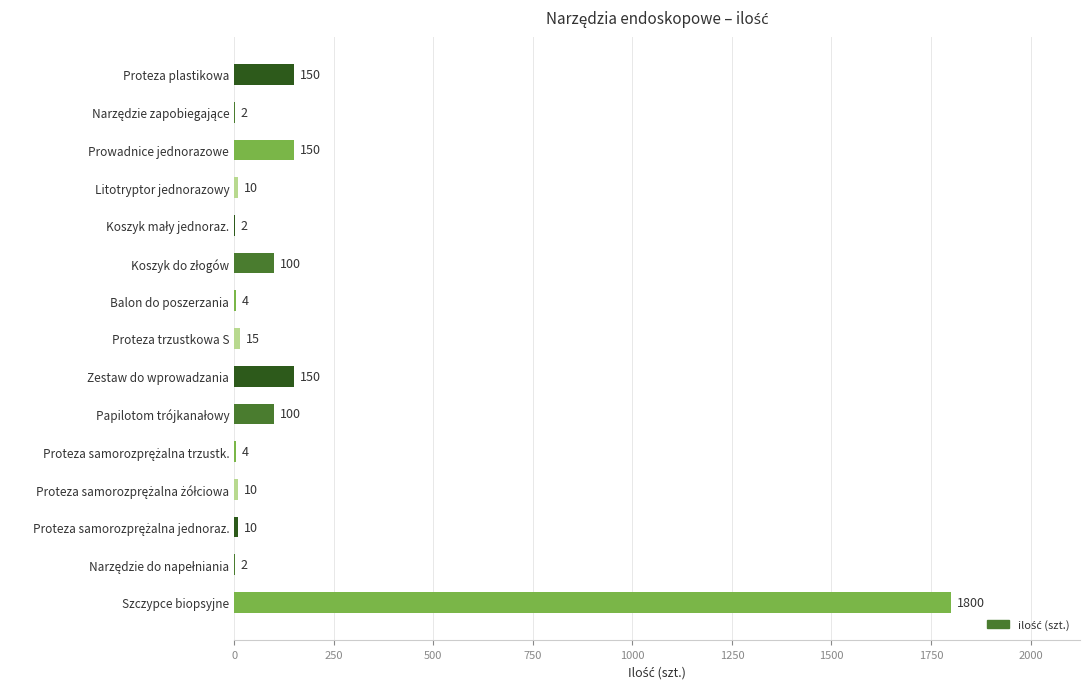

How many data points does each series have?

15